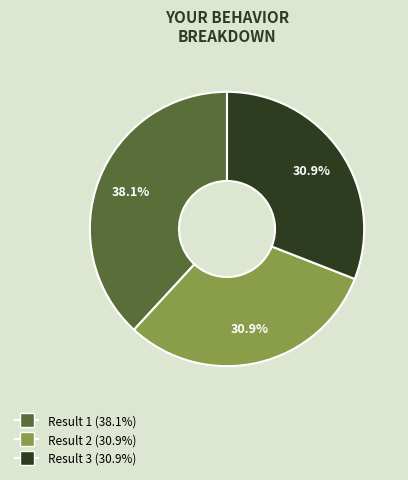

Does any single category account for the majority?

No